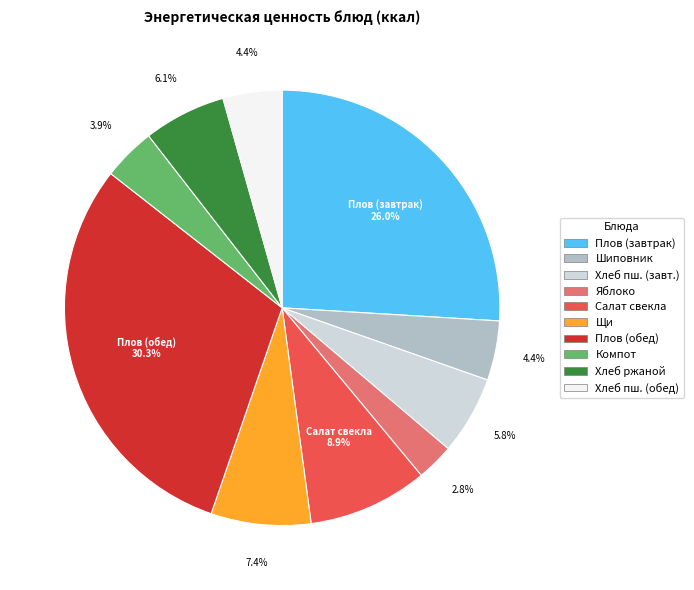

Which has a higher value, Компот or Хлеб пш. (завт.)?

Хлеб пш. (завт.)